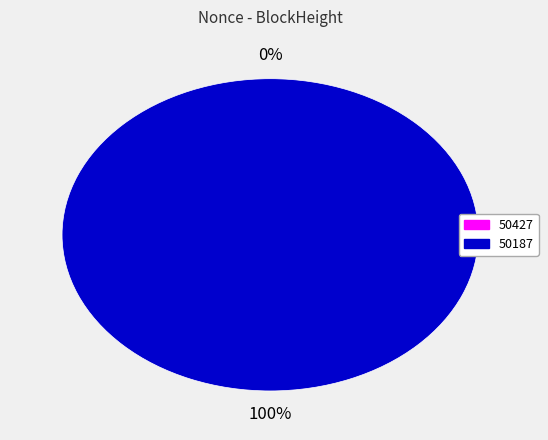

True or false: 50427 accounts for 0% of the total.

True